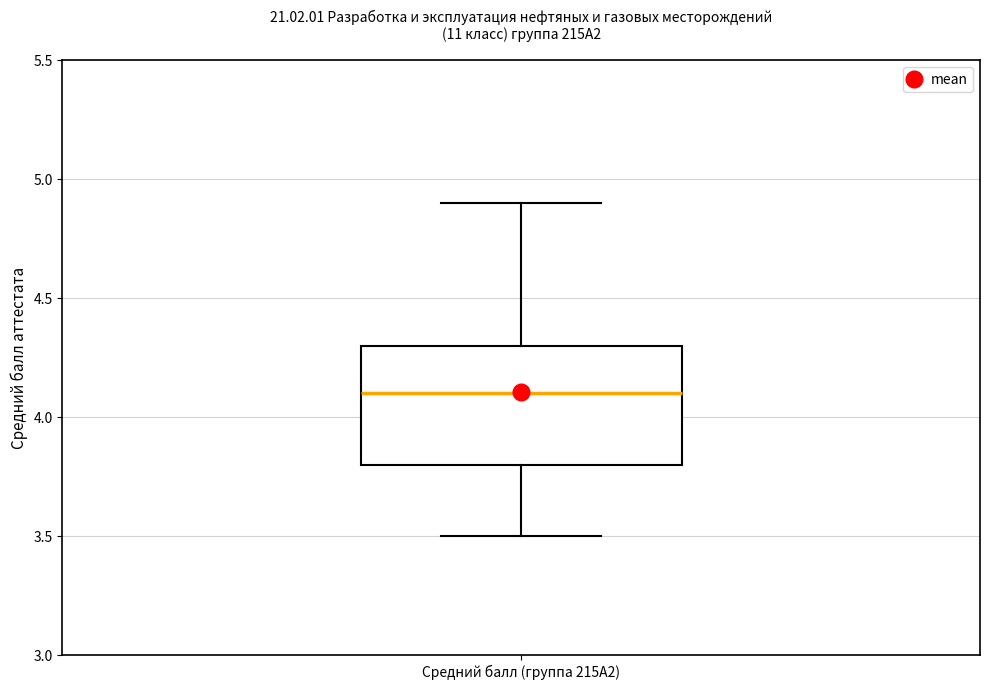

Transcribe this box plot: give where the median line is, the range the box spans, and where the two whiskers end, as read against the y-axis. The values are not printed on the chart, so give them approximately, as read against the axis.

median 4.1, box 3.8 to 4.3, whiskers 3.5 to 4.9